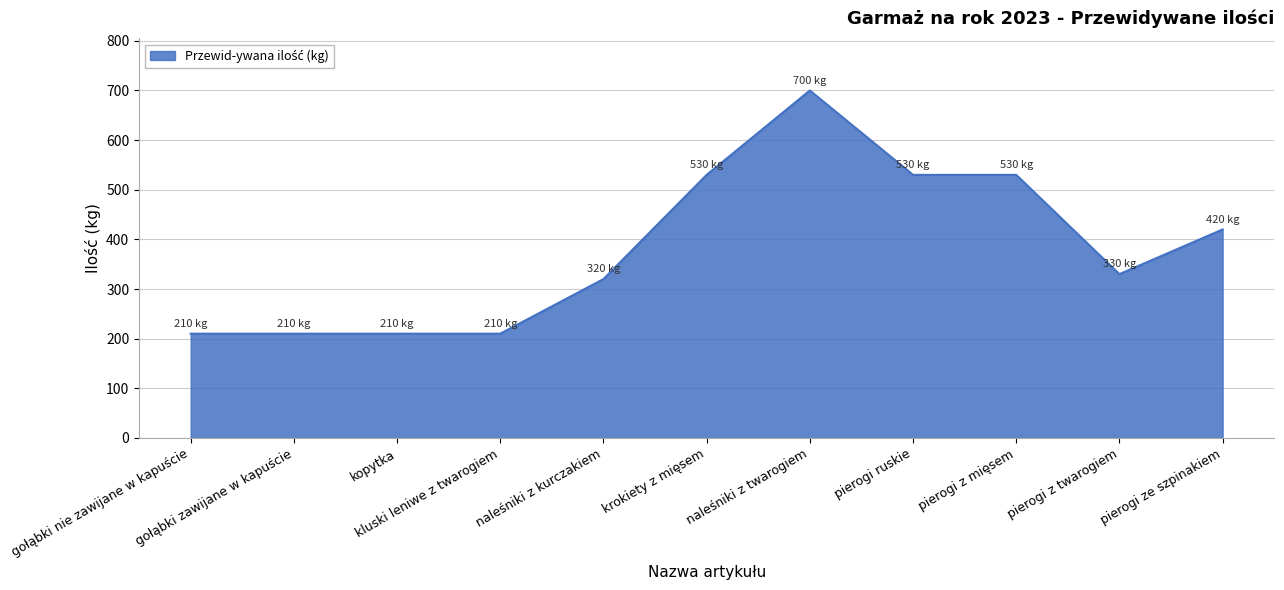

What is the difference between the maximum and minimum values?

490